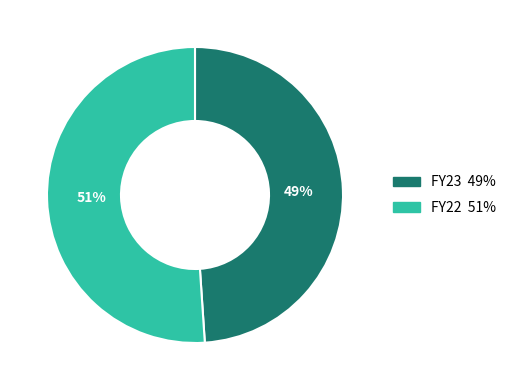

To the nearest percent, what is the difference between the FY23 and FY22 slice percentages?

2%